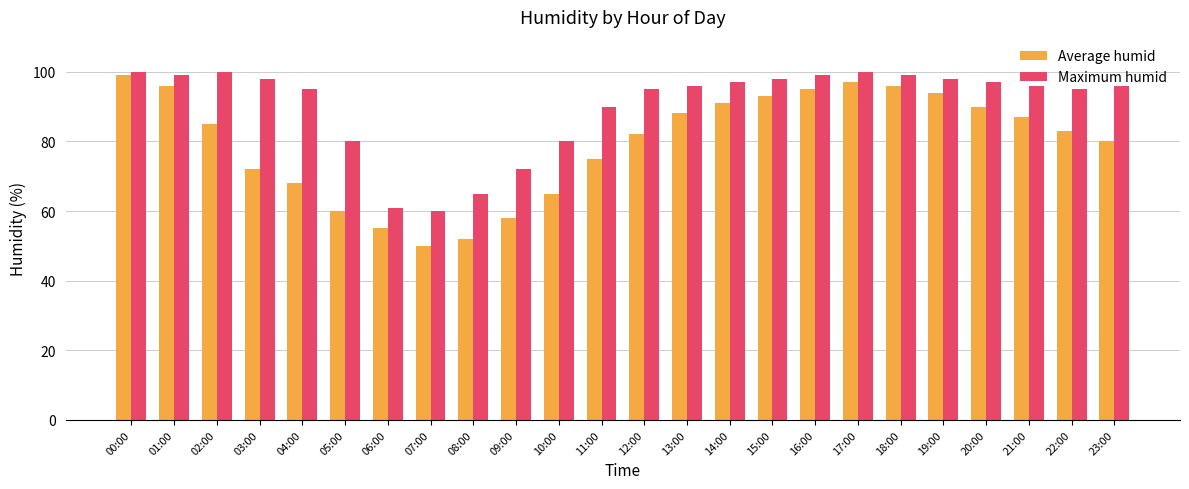

List the series in order of their peak value, highest first.

Maximum humid, Average humid